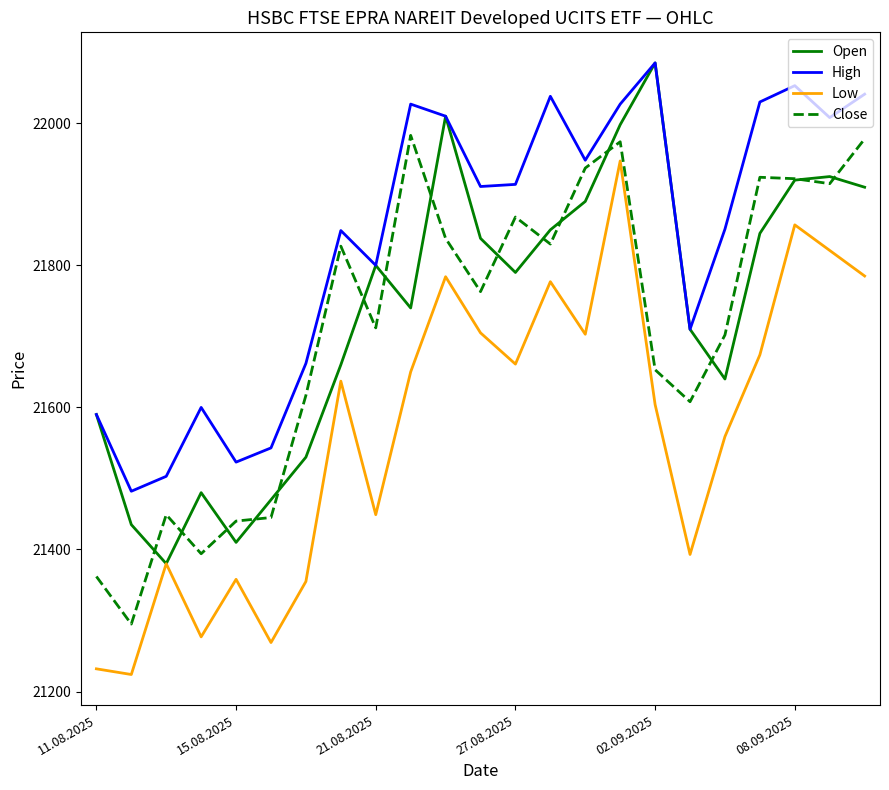

True or false: Low and High intersect in this chart.

False